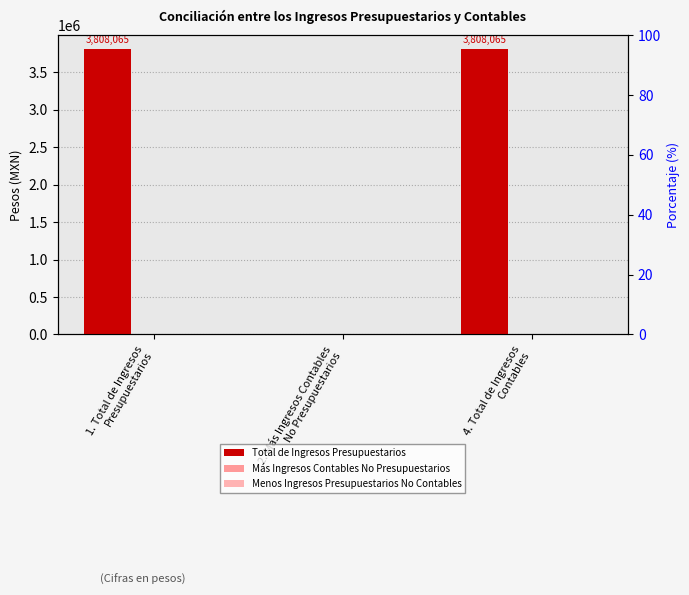

True or false: Total de Ingresos Presupuestarios has a value of 5049514.2 at 1. Total de Ingresos
Presupuestarios.

False